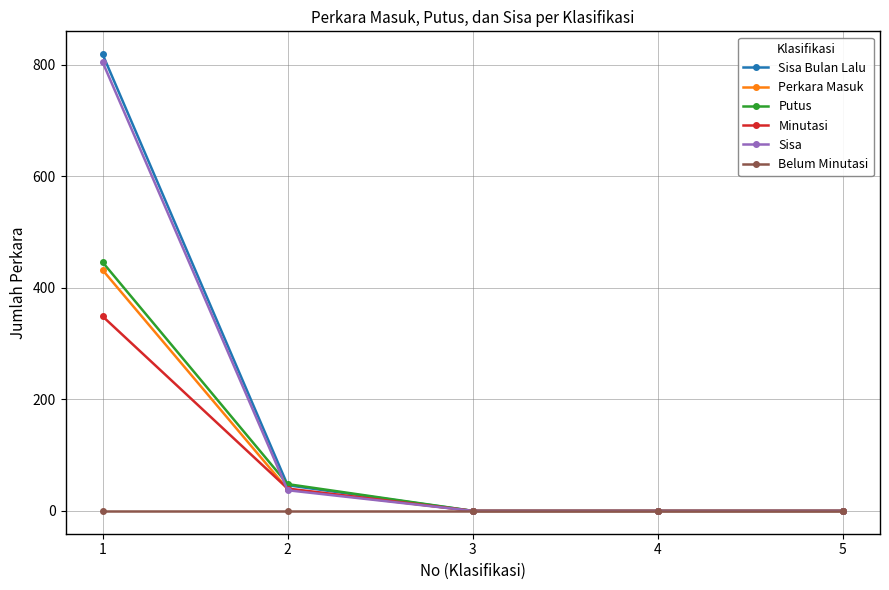

What is the maximum value for Perkara Masuk?

432